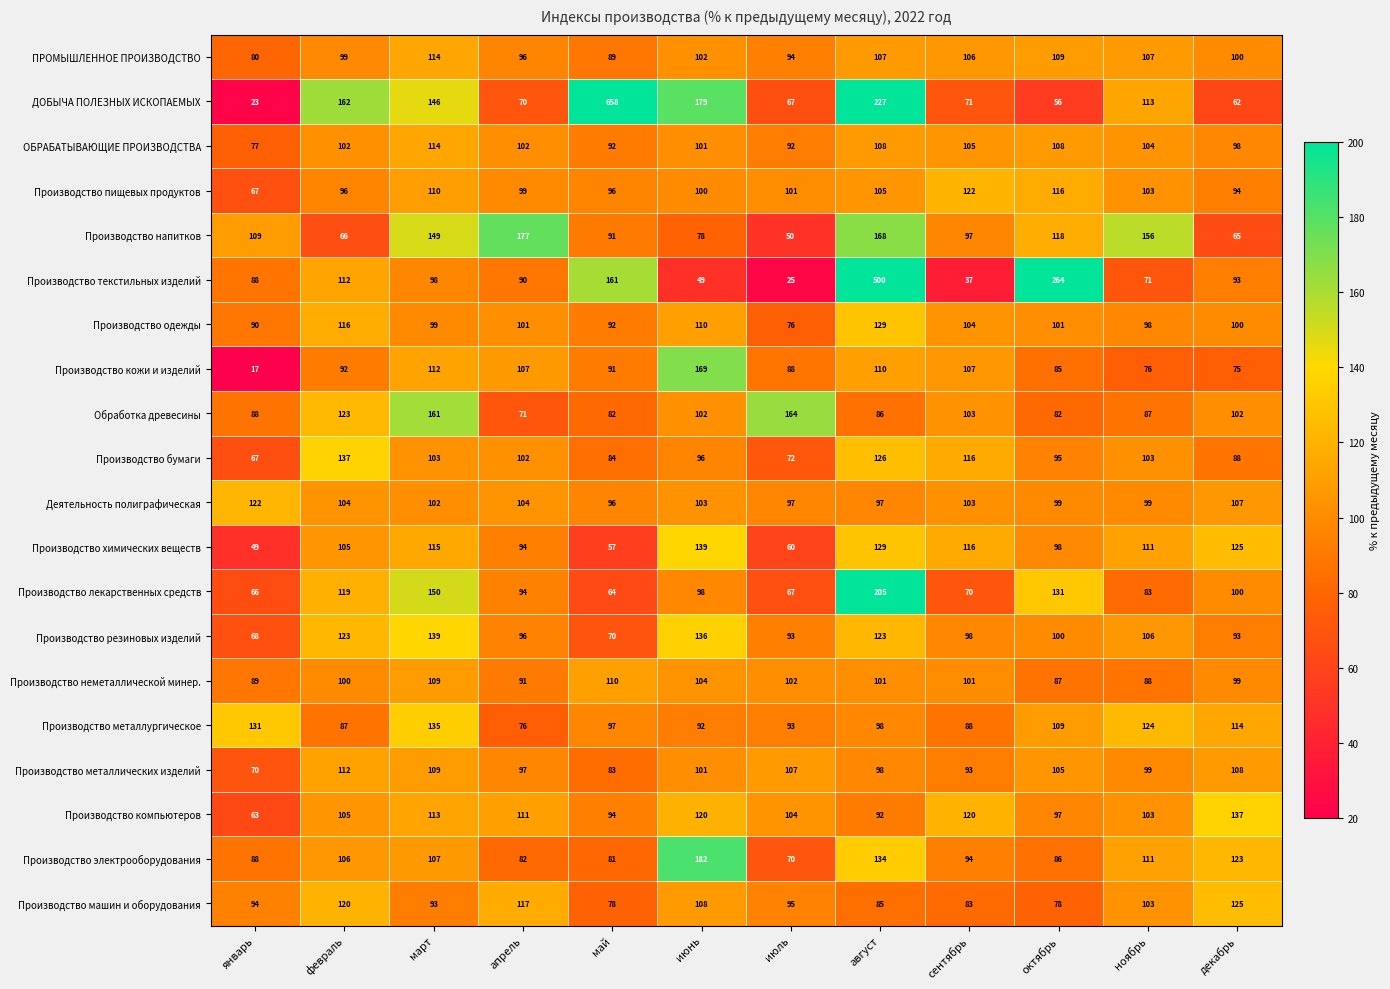

At which label is Производство текстильных изделий closest to 262?

октябрь